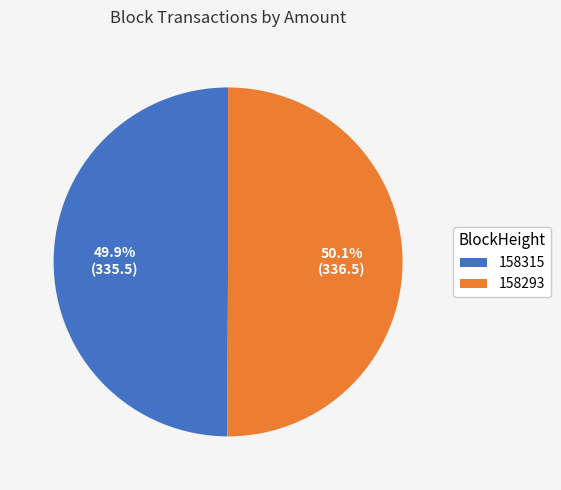

Is there a majority slice in this chart?

Yes